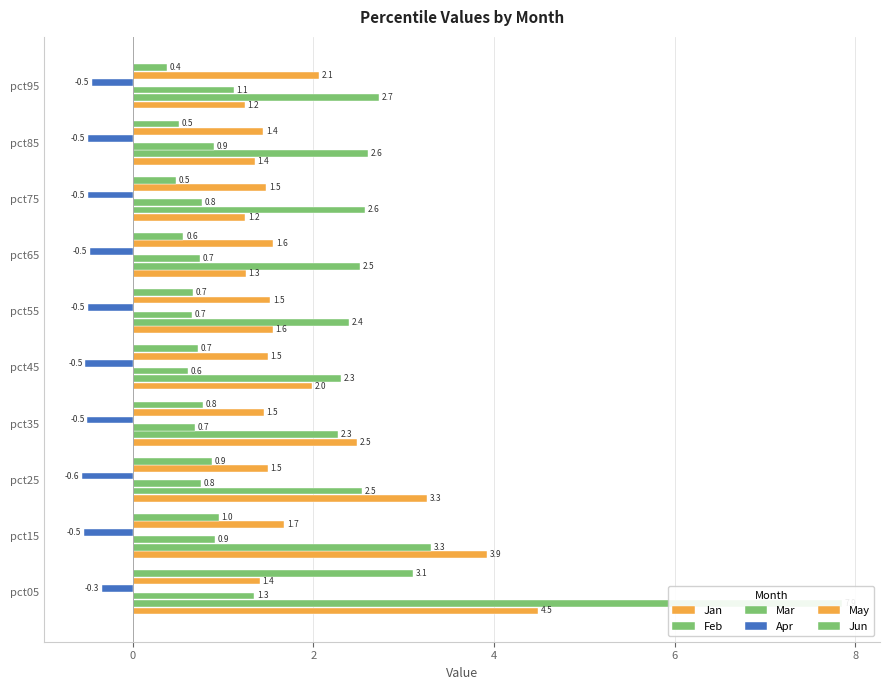

The value of Apr at pct75 is -0.5. True or false?

True